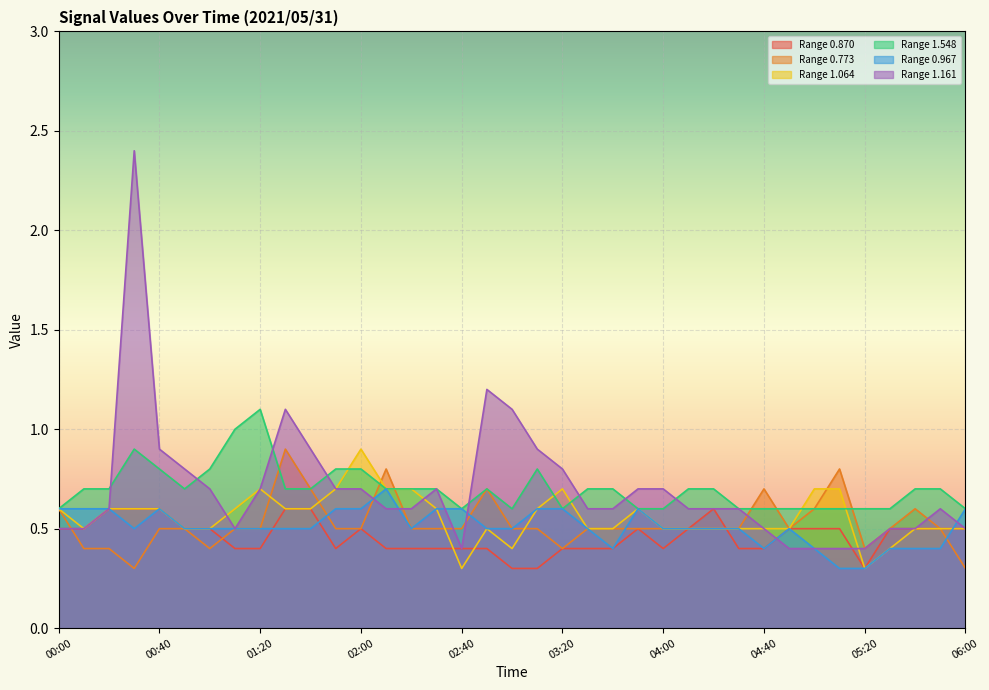

Does the chart display data point markers on the line(s)?

No